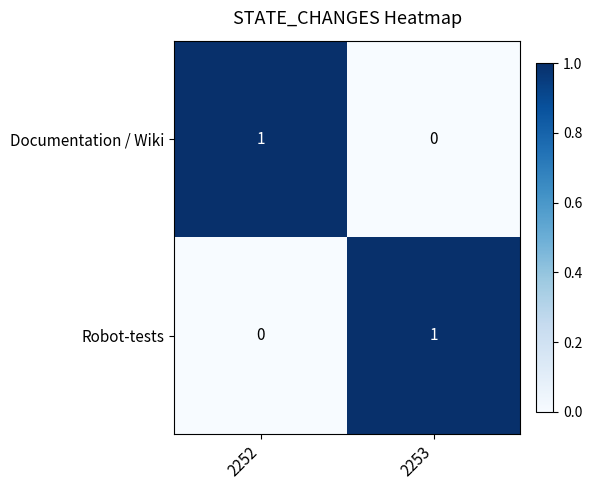

At which label is Robot-tests closest to 0?

2252